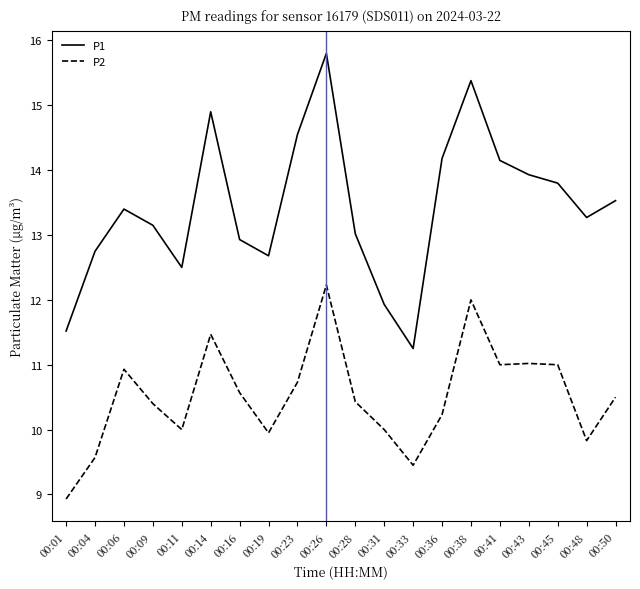

What is the difference between the second highest and minimum values in the P2 series?

3.1